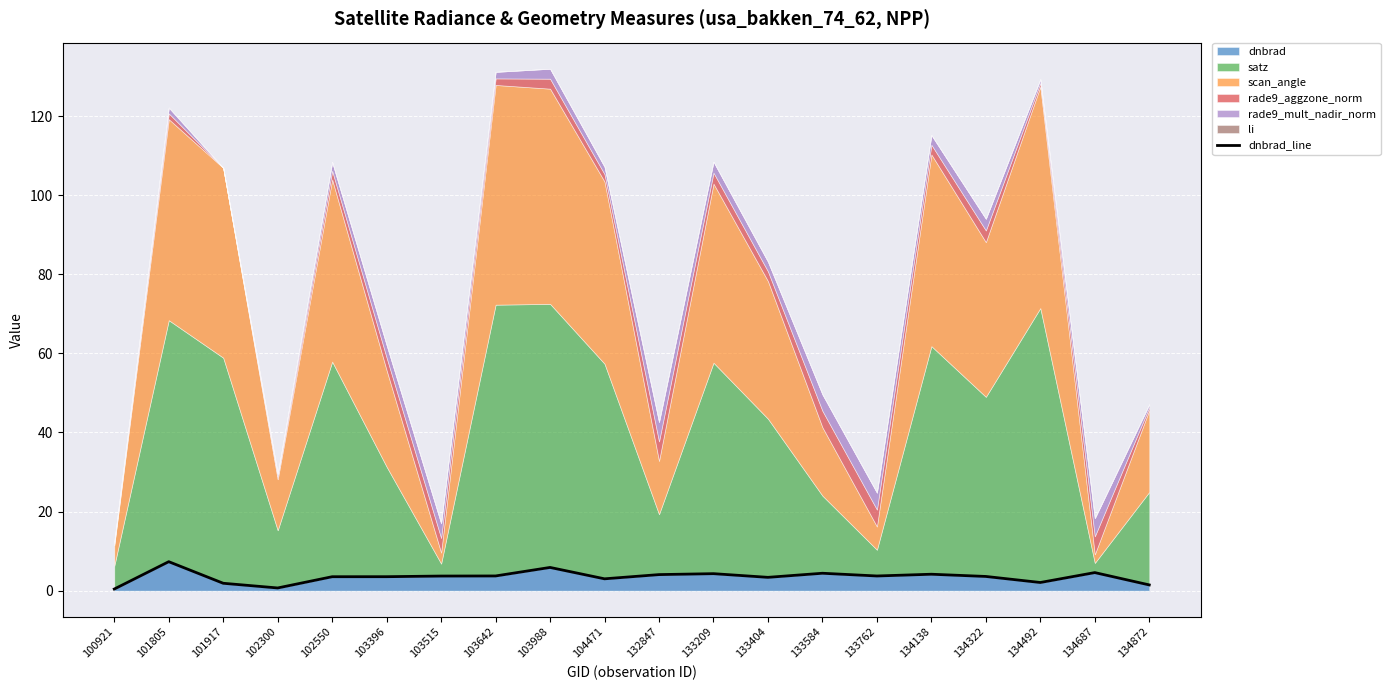

Rank the categories by value from highest to lowest.

101805, 103988, 134687, 133584, 133209, 134138, 132847, 103642, 133762, 103515, 134322, 103396, 102550, 133404, 104471, 134492, 101917, 134872, 102300, 100921